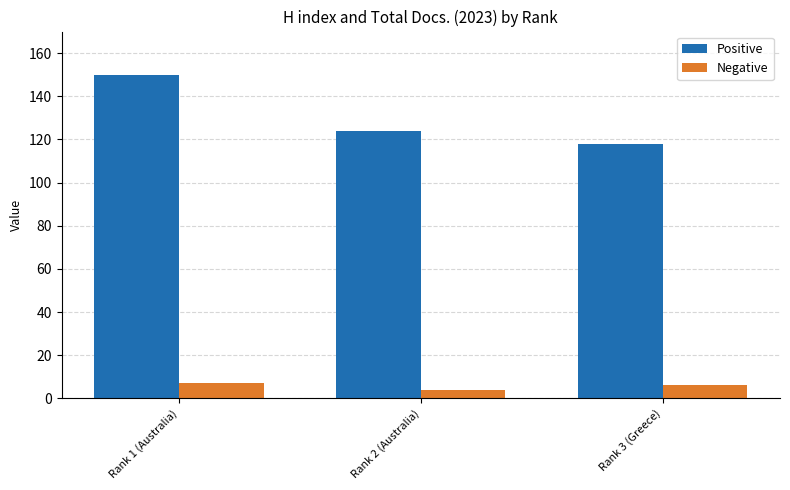

Reading left to right, what are all the values shown in this chart?

Positive: 150	124	118
Negative: 7	4	6